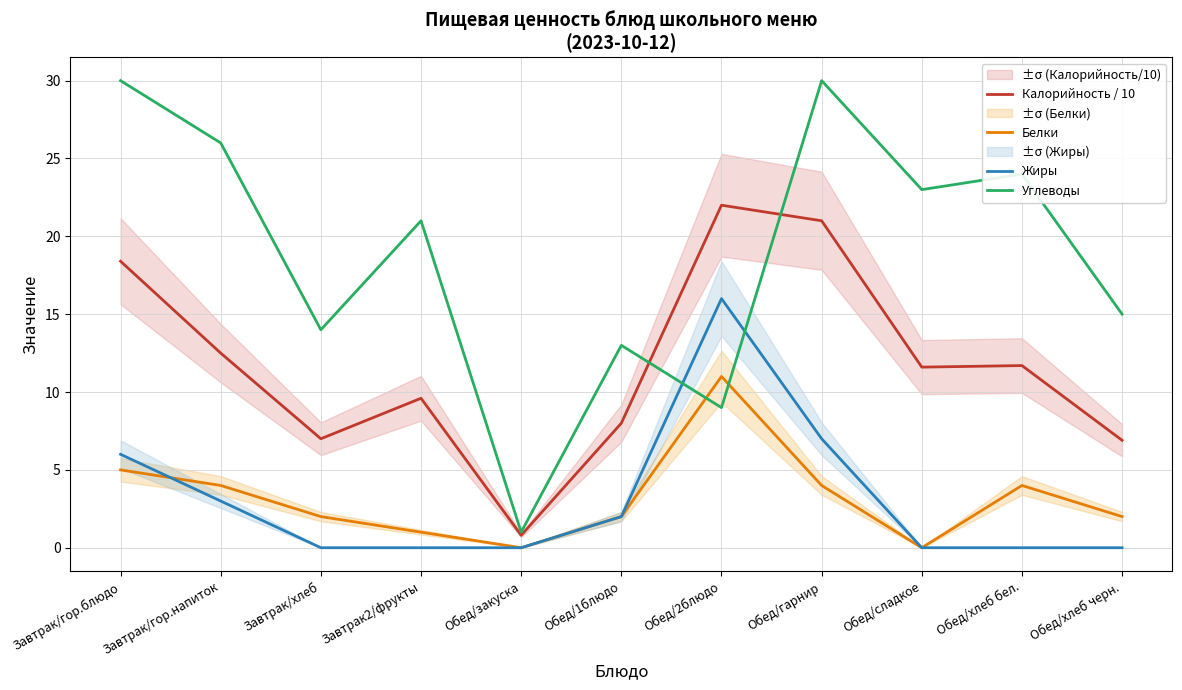

What is the label of the 7th point from the right?

Обед/закуска